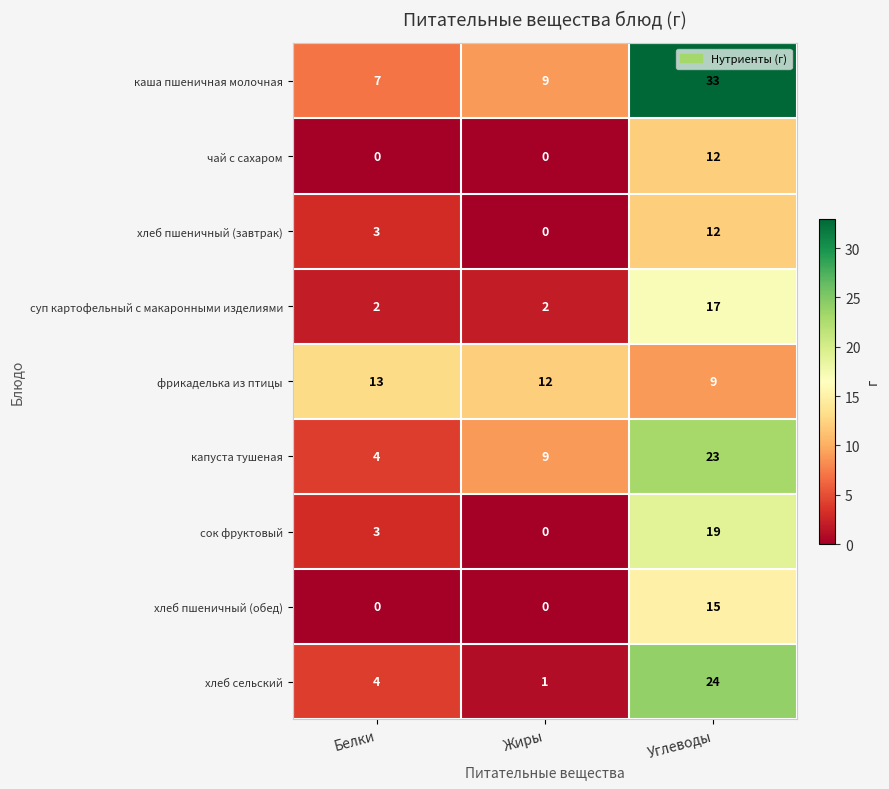

Count the капуста тушеная values in the range 4 to 23.

3